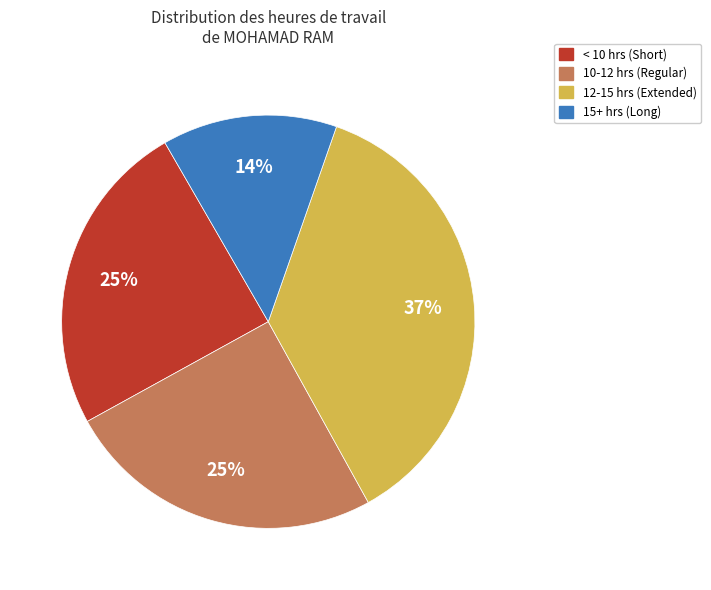

The 15+ hrs (Long) slice represents 14% of the pie. True or false?

True